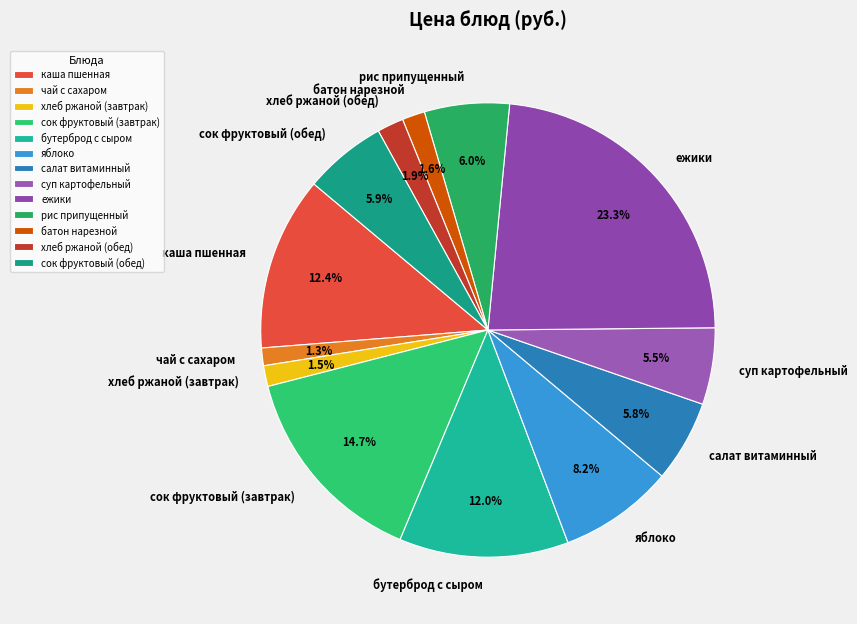

Is there any slice that represents more than half of the pie?

No